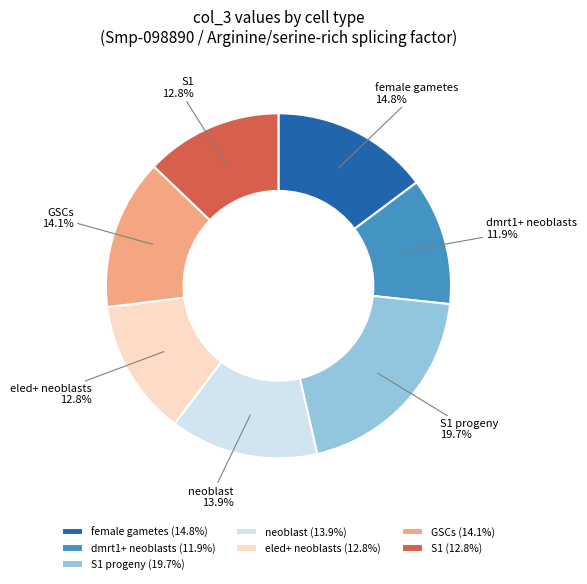

To the nearest percent, what is the difference between the largest and smallest slice percentages?

8%